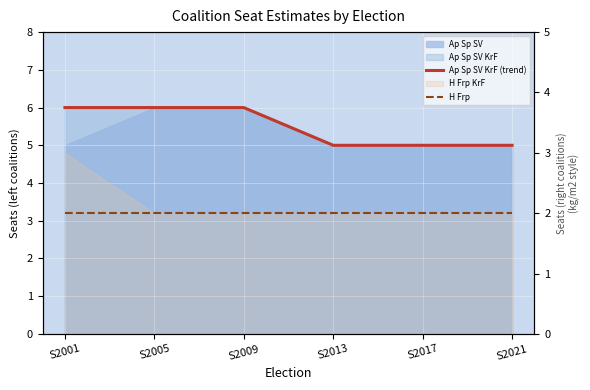

How many lines are shown in the chart?

2